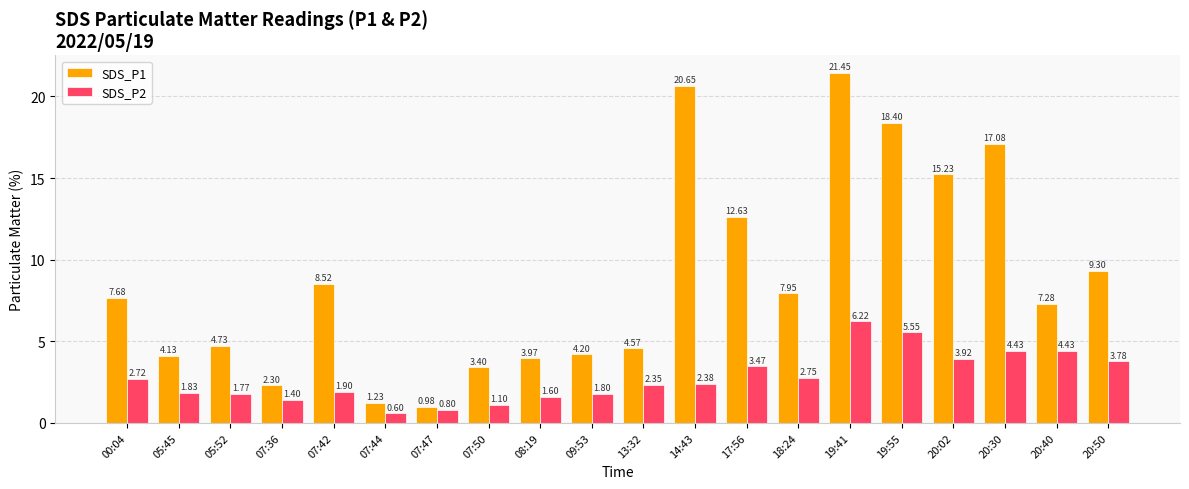

What is the difference between the maximum and second lowest values in the SDS_P2 series?

5.4